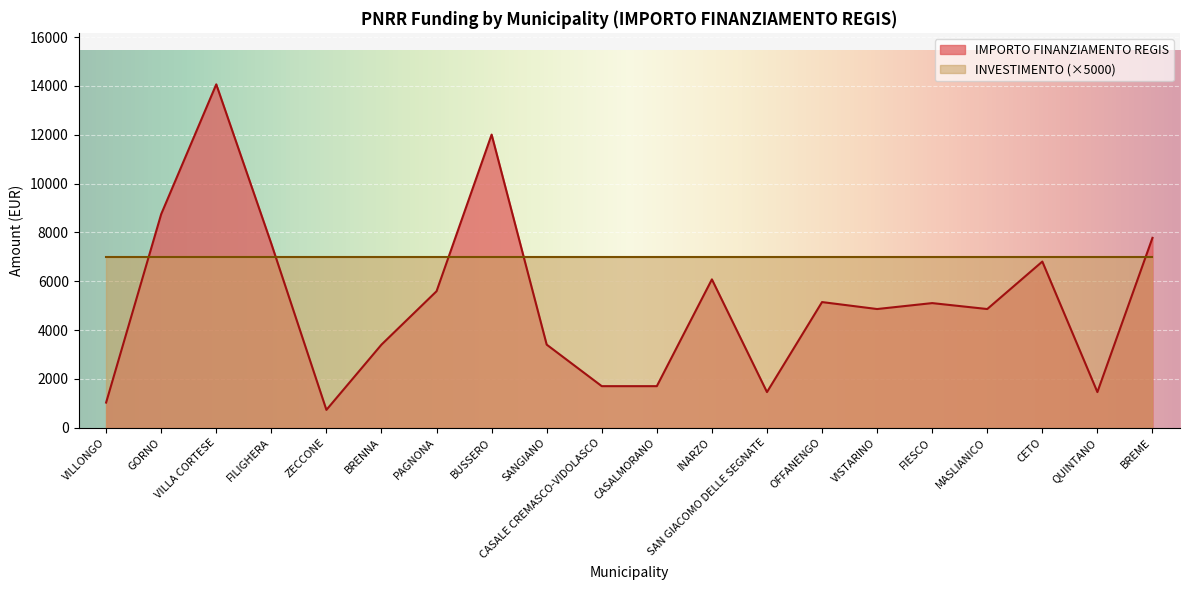

What is the difference between the second highest and second lowest values?

10976